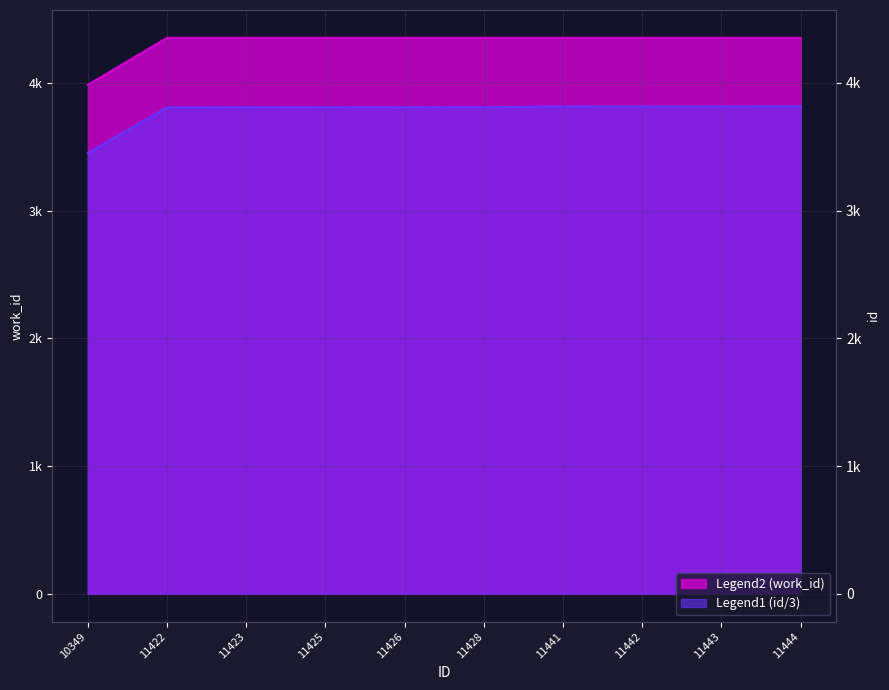

What is the difference between the maximum and minimum values in the work_id series?

368.0